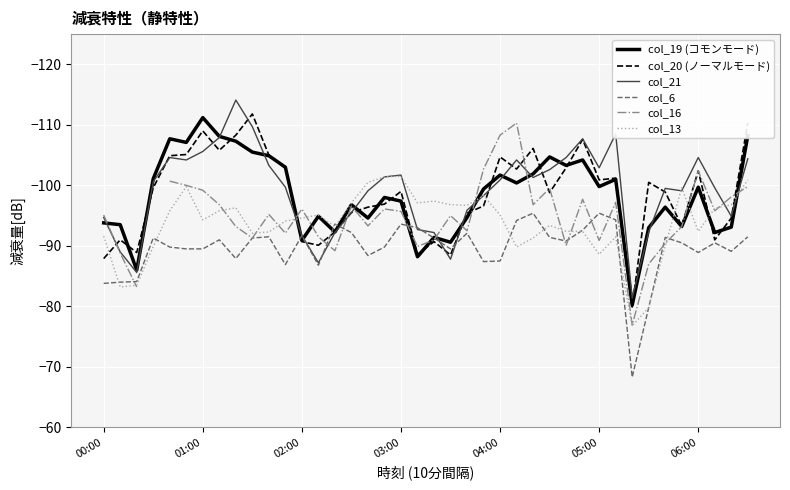

How many data points does each series have?

40